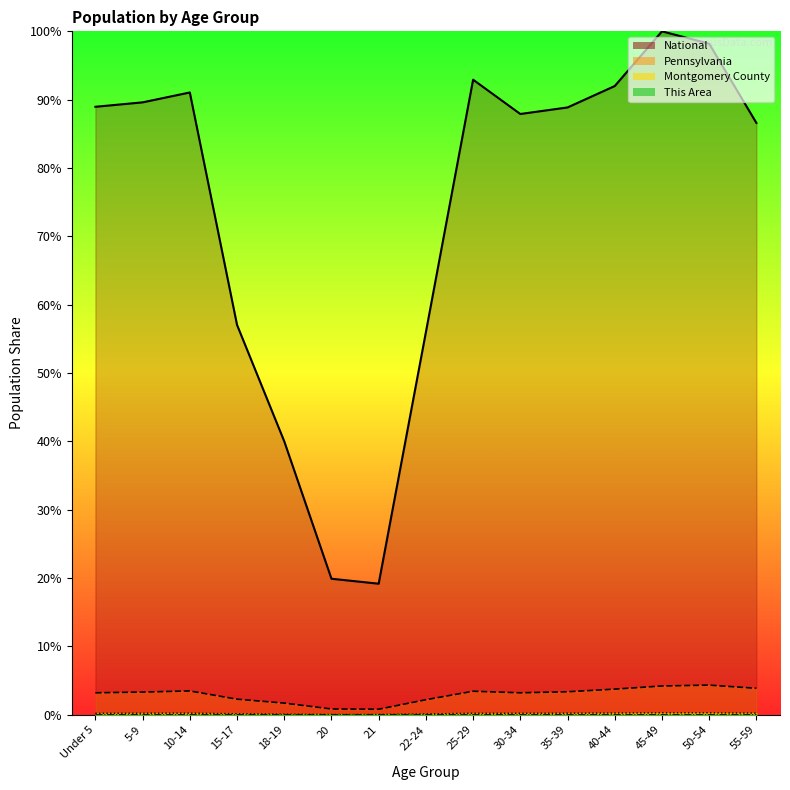

Reading right to left, transcribe all the data shown in this chart.

This Area: 0.0	0.0	0.0	0.0	0.0	0.0	0.0	0.0	0.0	0.0	0.0	0.0	0.0	0.0	0.0
Montgomery County: 0.2	0.3	0.3	0.3	0.2	0.2	0.2	0.1	0.0	0.0	0.1	0.1	0.2	0.2	0.2
Pennsylvania: 3.9	4.3	4.2	3.7	3.4	3.2	3.4	2.2	0.8	0.8	1.7	2.3	3.5	3.3	3.2
National: 86.6	98.2	100.0	92.0	88.9	87.9	92.9	56.0	19.2	19.9	40.0	57.0	91.1	89.6	89.0